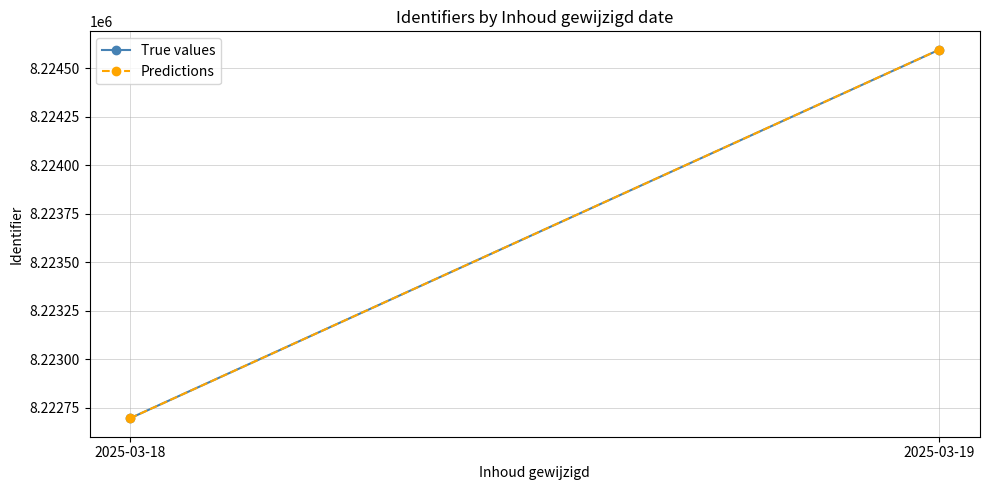

What is the difference between the Predictions values at 2025-03-19 and 2025-03-18?

1900